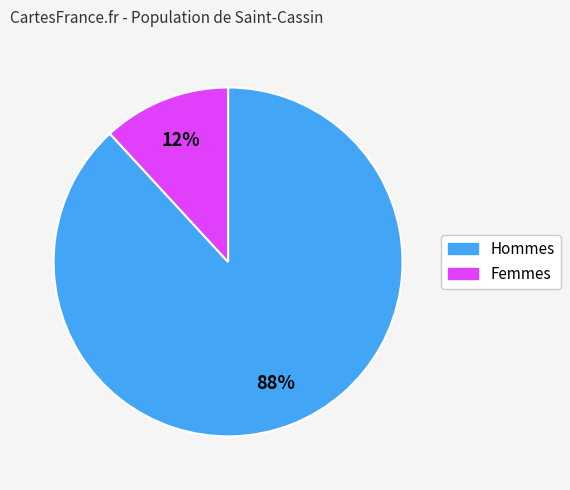

How many slices are in this pie chart?

2